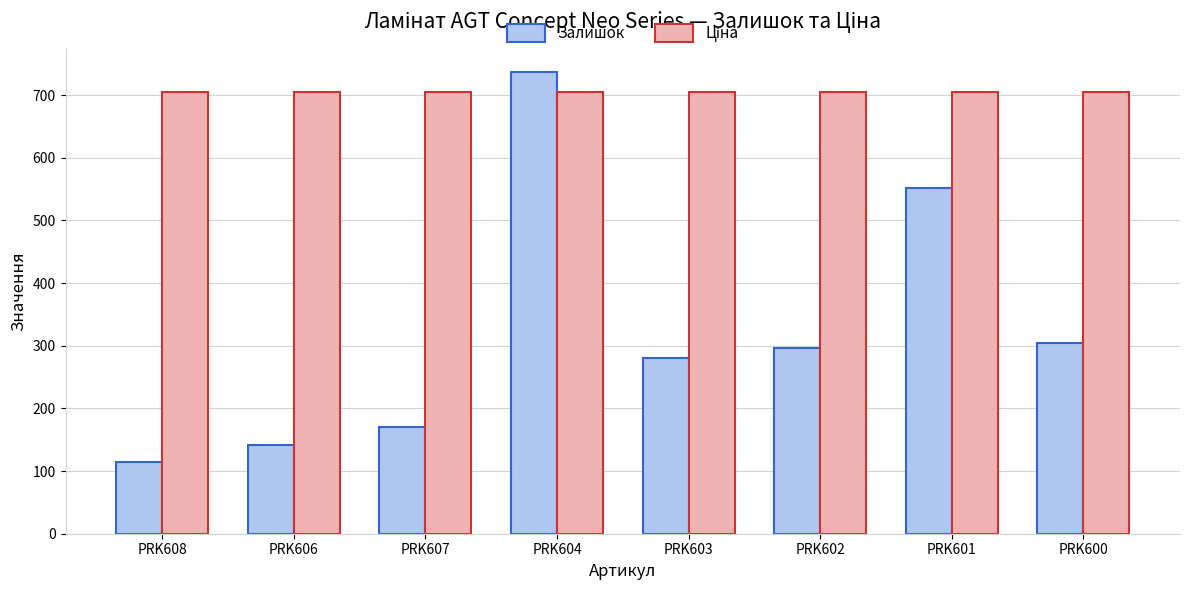

How many bars are there in total?

16